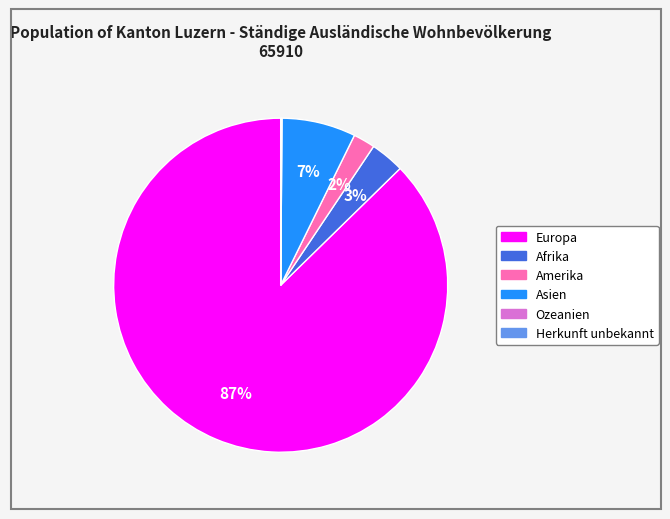

Which has a higher value, Europa or Asien?

Europa